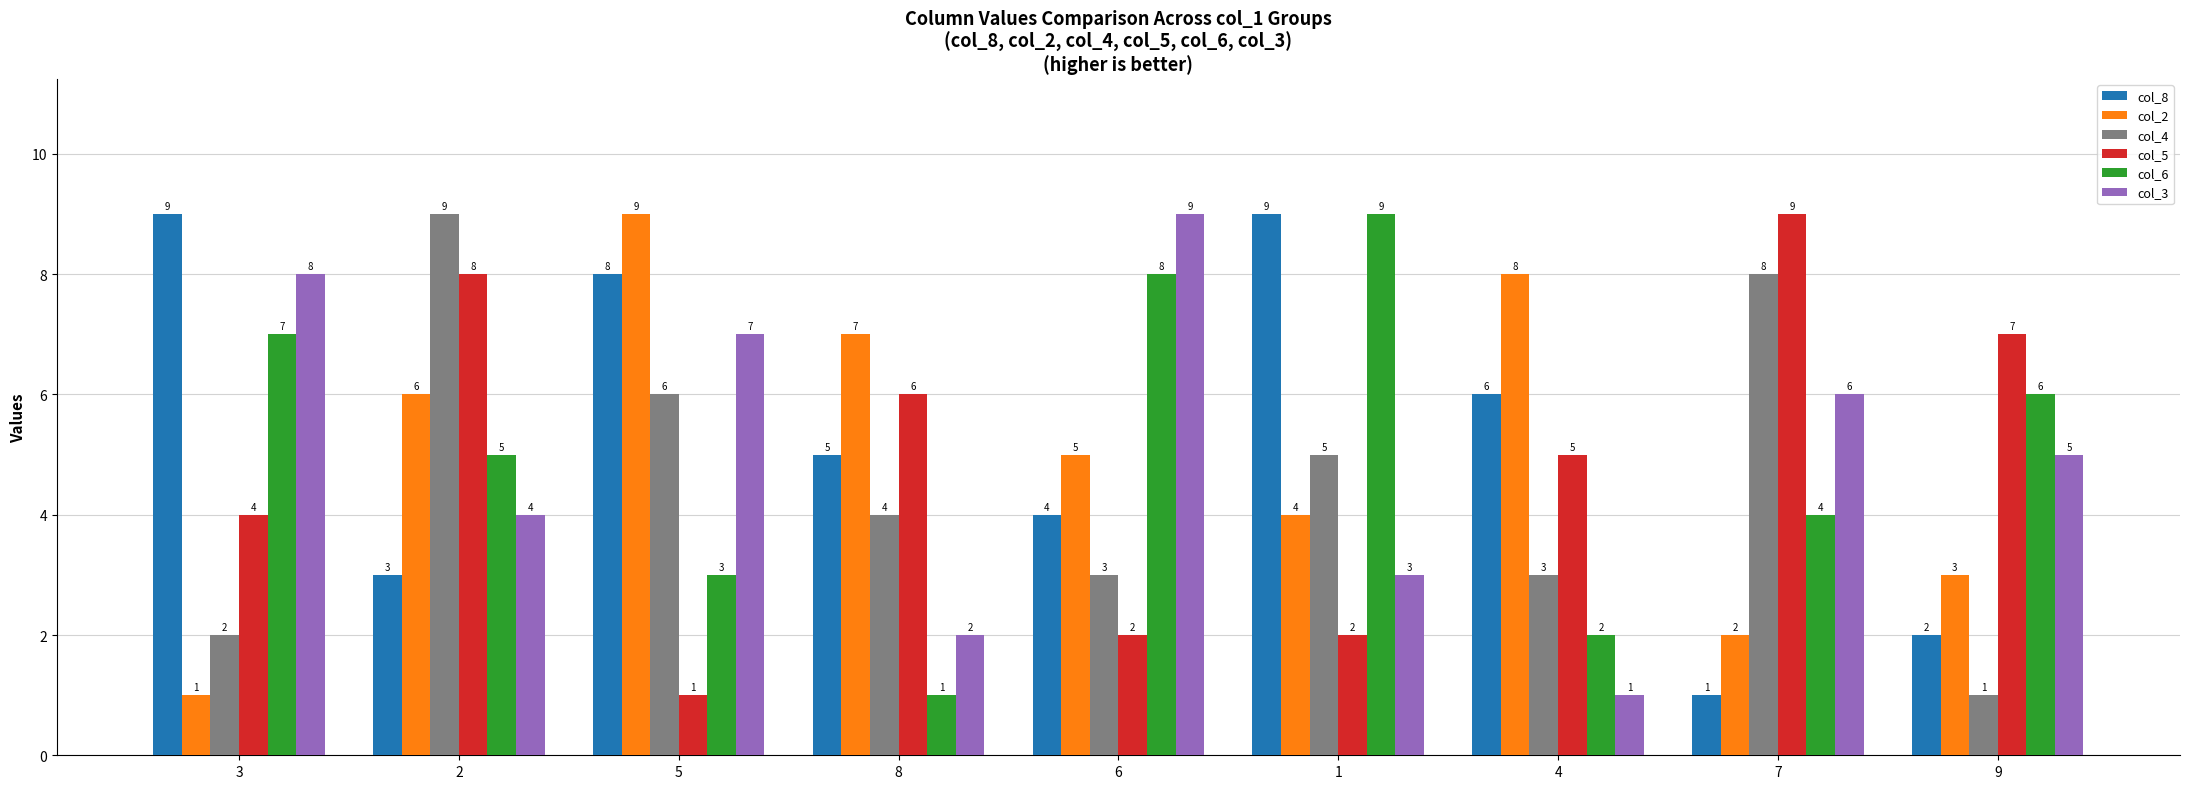

How many data points in col_3 are less than 5?

4